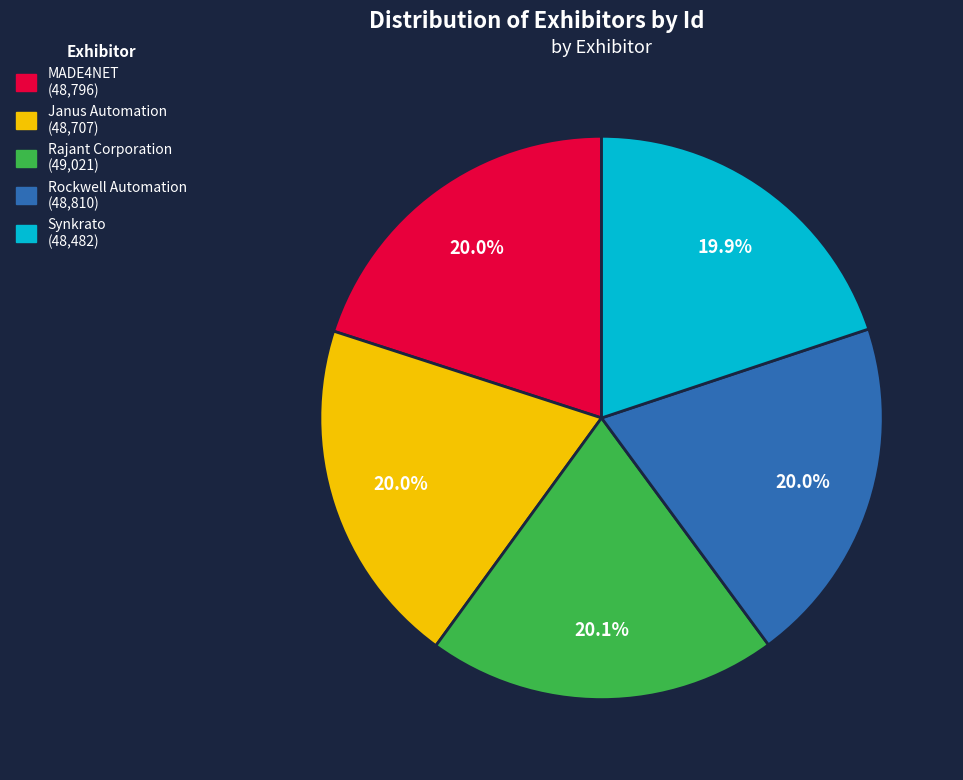

Does MADE4NET represent more than half of the total?

No